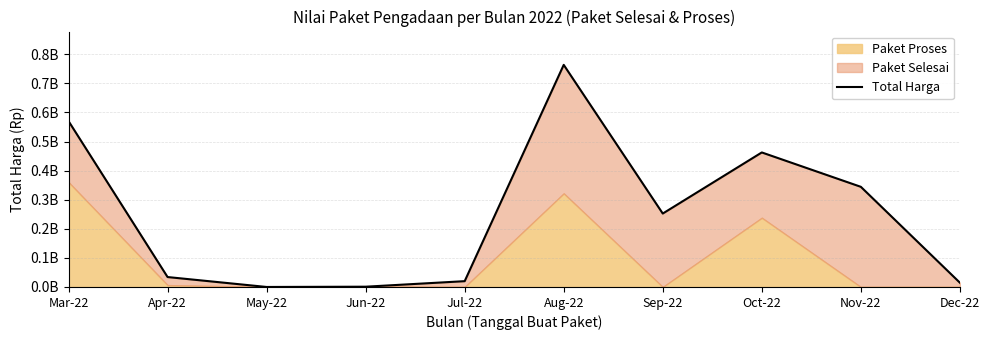

How many interior local peaks (higher than both neighbors) does the data have?

2